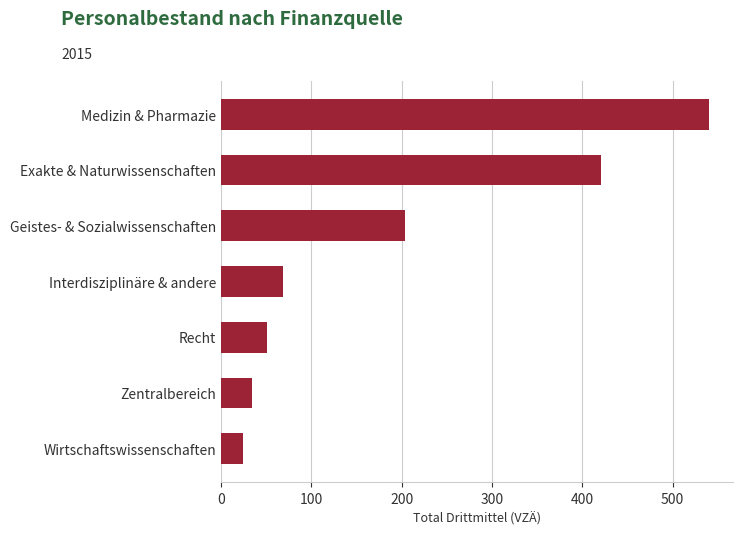

True or false: the data shows 420.6 at Exakte & Naturwissenschaften.

True